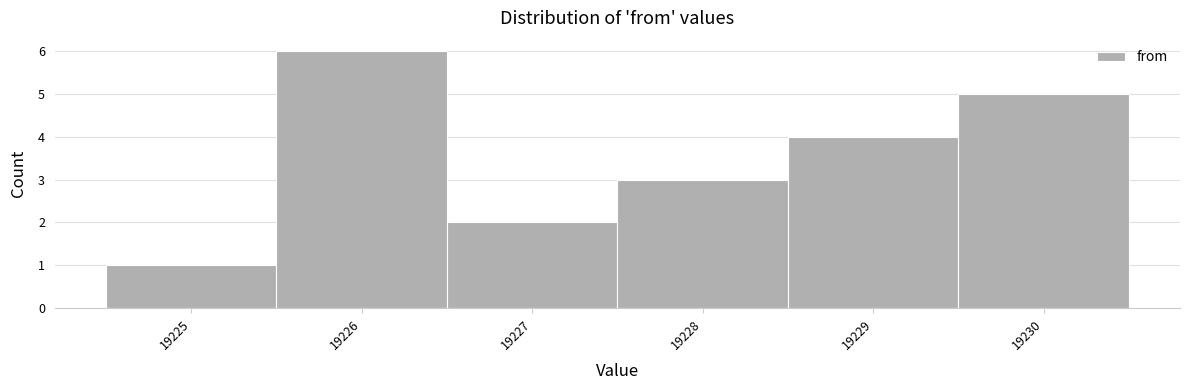

Reading left to right, transcribe this chart: for each bar, give the range it covers on the x-axis and its height. The values are not printed on the chart, so give them approximately, as read against the axis.

19224.5 to 19225.5: 1
19225.5 to 19226.5: 6
19226.5 to 19227.5: 2
19227.5 to 19228.5: 3
19228.5 to 19229.5: 4
19229.5 to 19230.5: 5